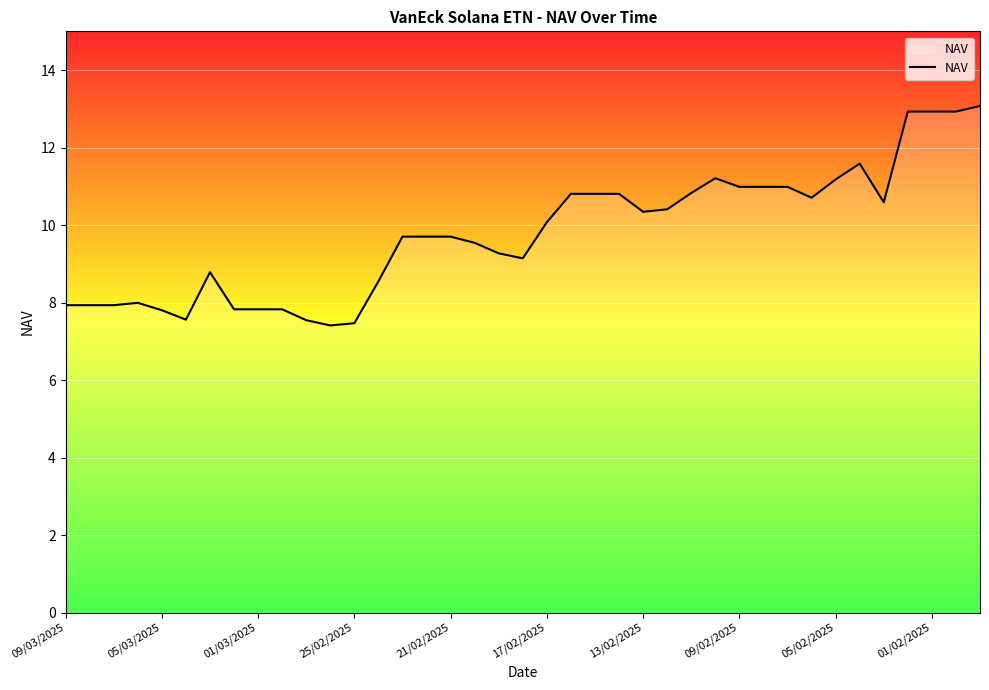

What is the difference between the maximum and minimum values?

5.7